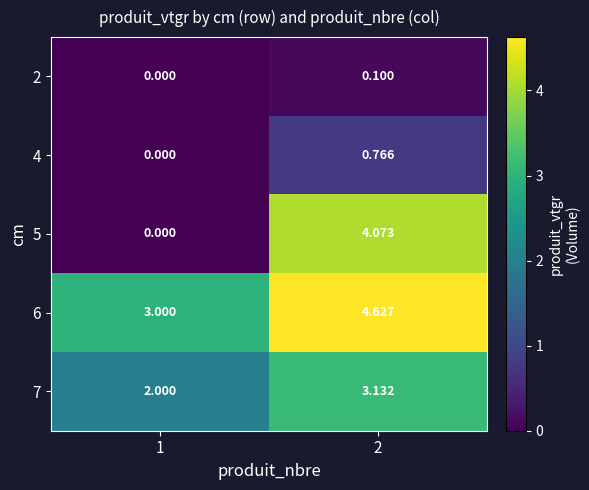

Is the value of 6 at 2 greater than the value of 2 at 2?

Yes